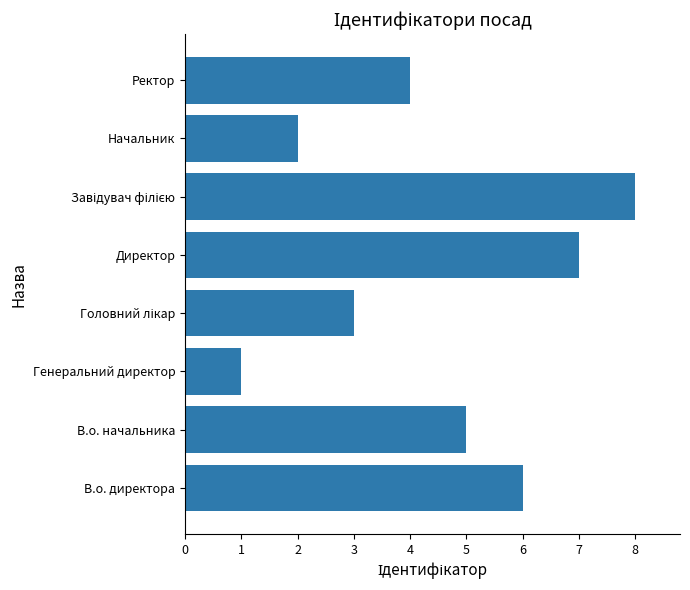

The value at Начальник is 2. True or false?

True